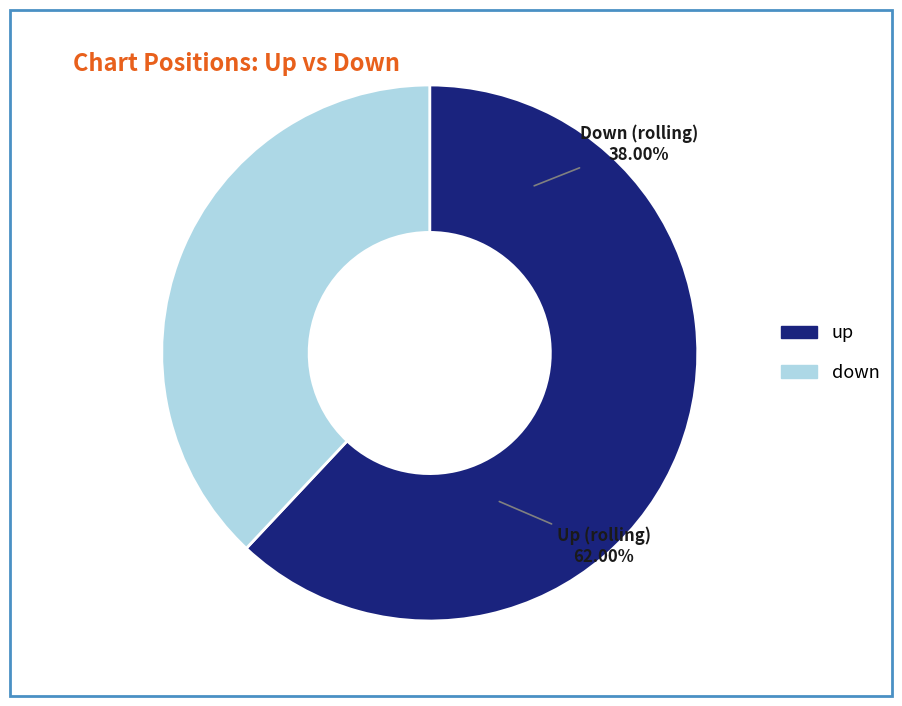

How many slices are in this pie chart?

2